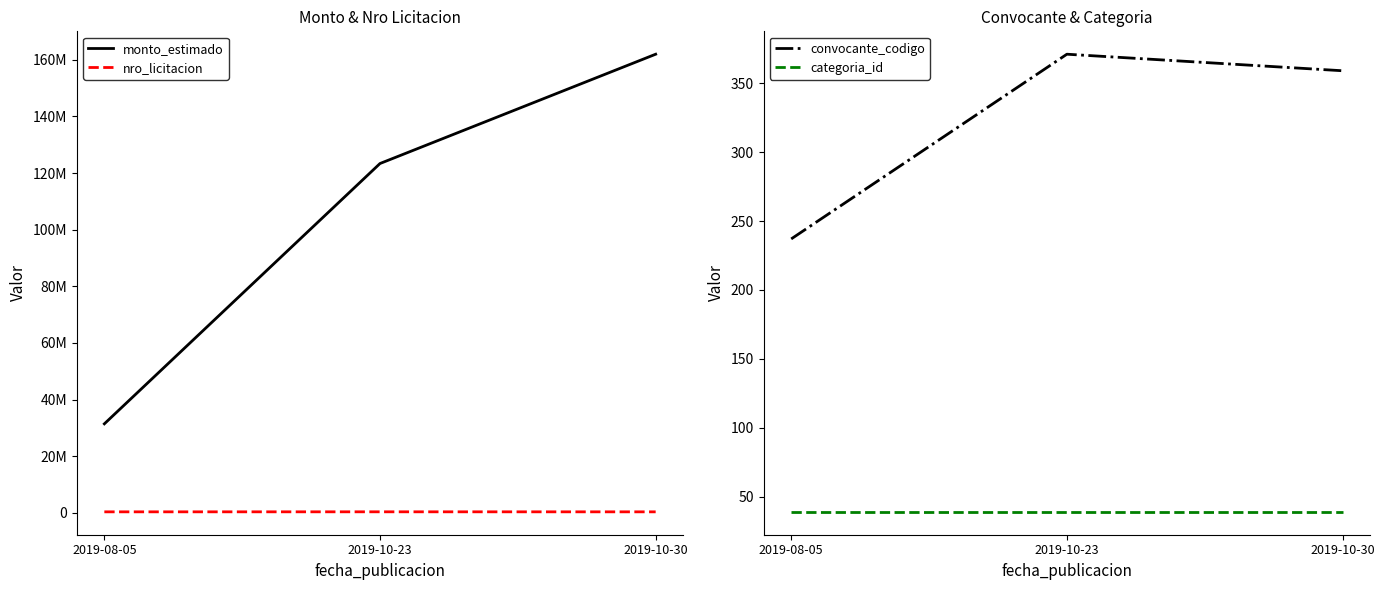

What is the average value of the nro_licitacion series?

362263